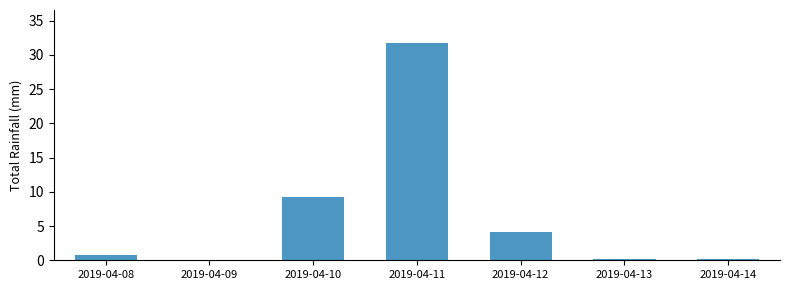

Are the bars grouped side by side (vs. stacked)?

No